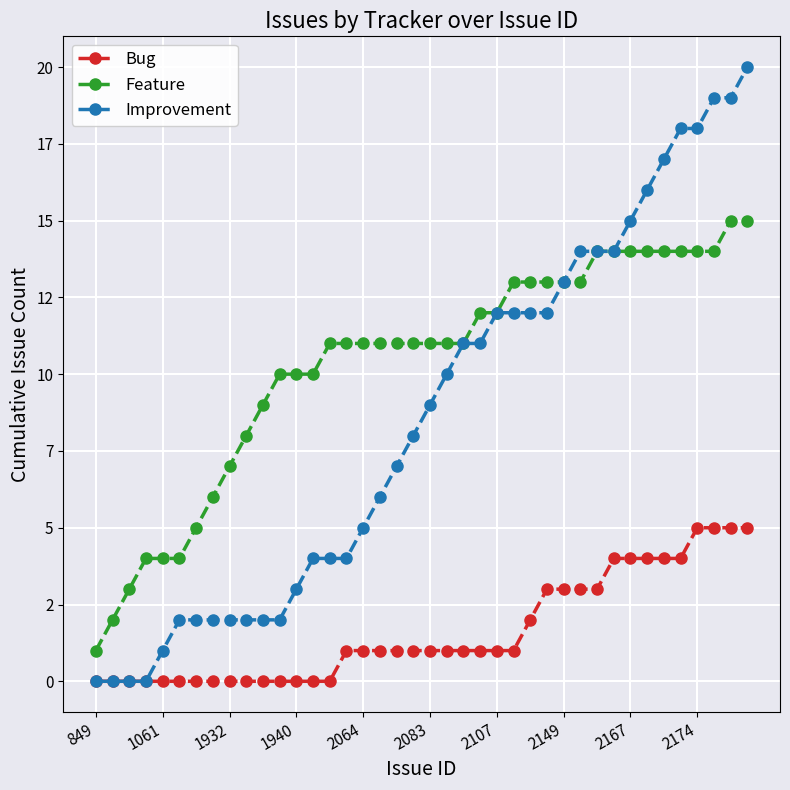

True or false: Feature and Bug cross at least once.

False